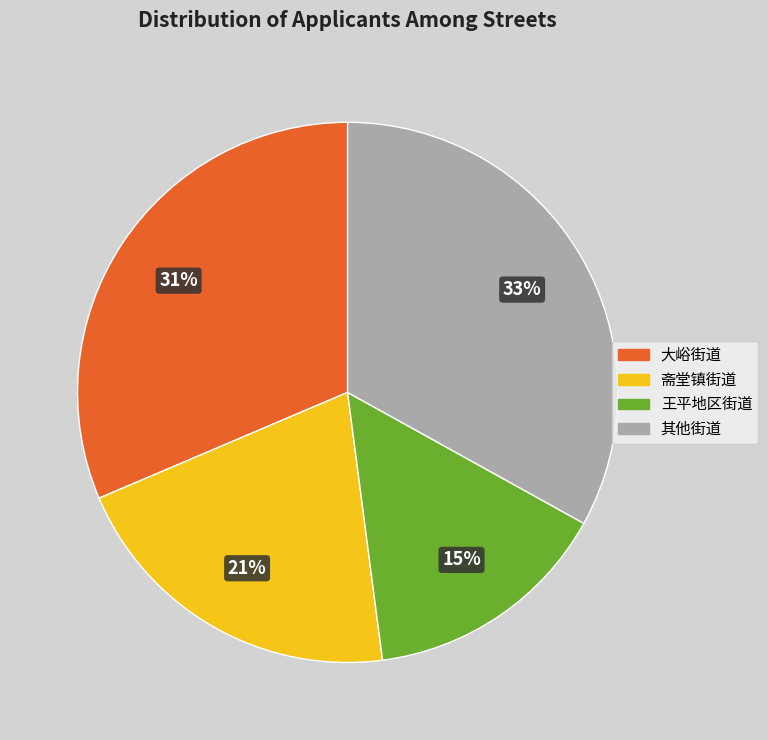

Which slice is the smallest?

王平地区街道